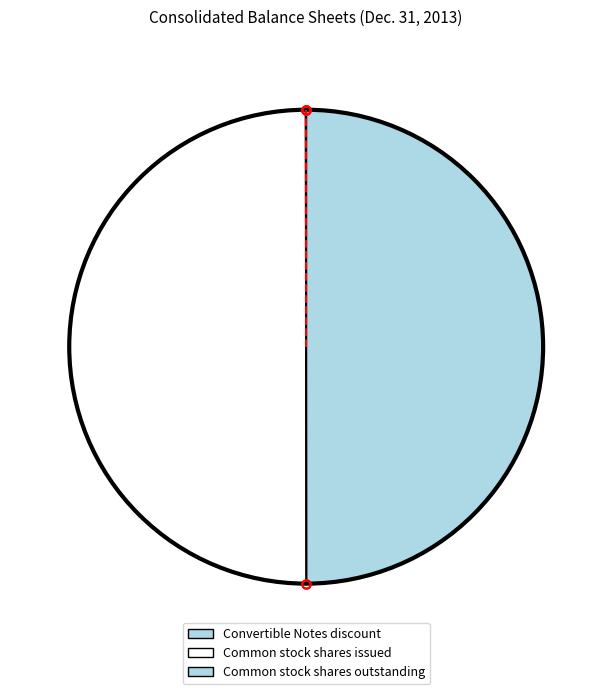

Rank the categories by value from highest to lowest.

Common stock shares issued, Common stock shares outstanding, Convertible Notes discount